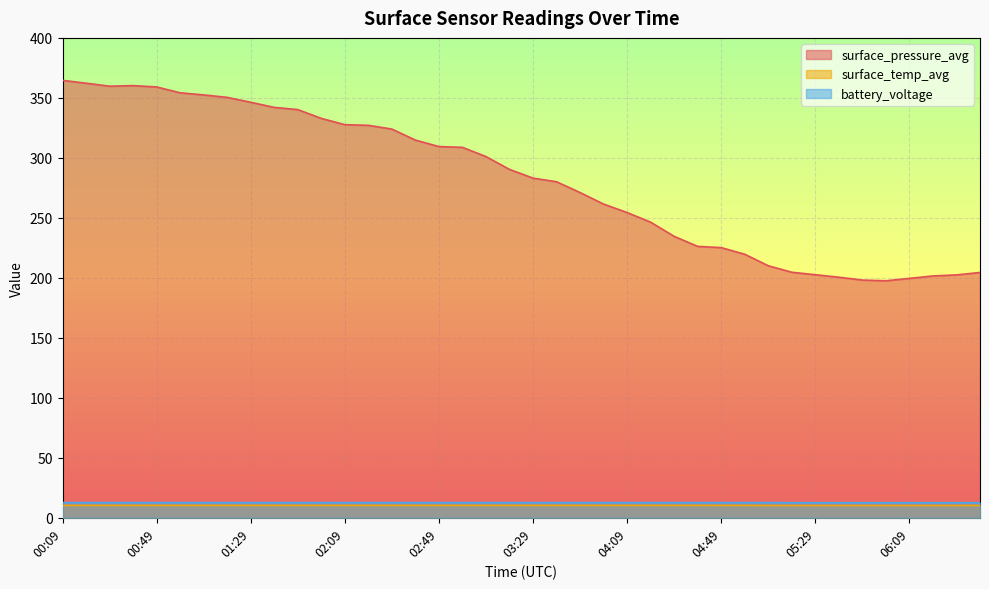

What is the sum of all surface_pressure_avg values?

11252.4